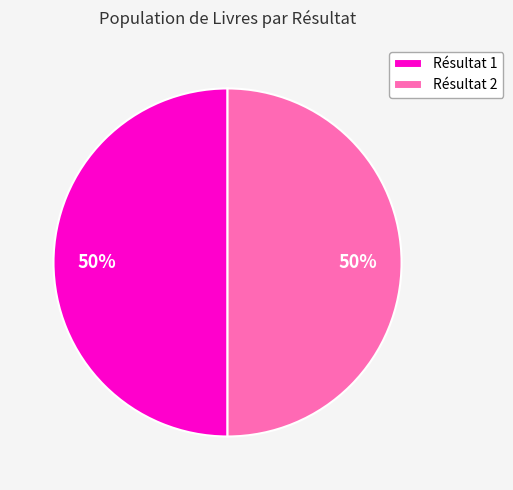

Is it true that Résultat 2 is 50% of the pie?

True